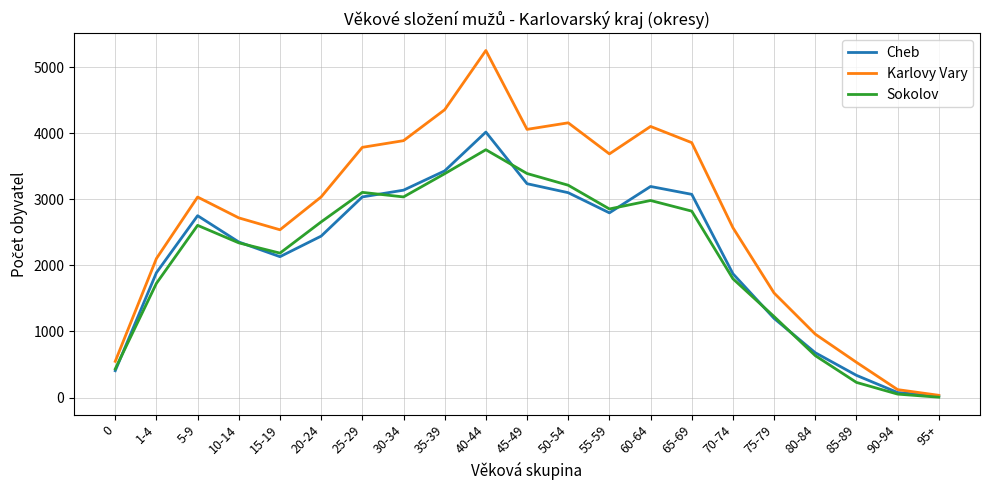

At which category is the sum across all series the highest?

40-44